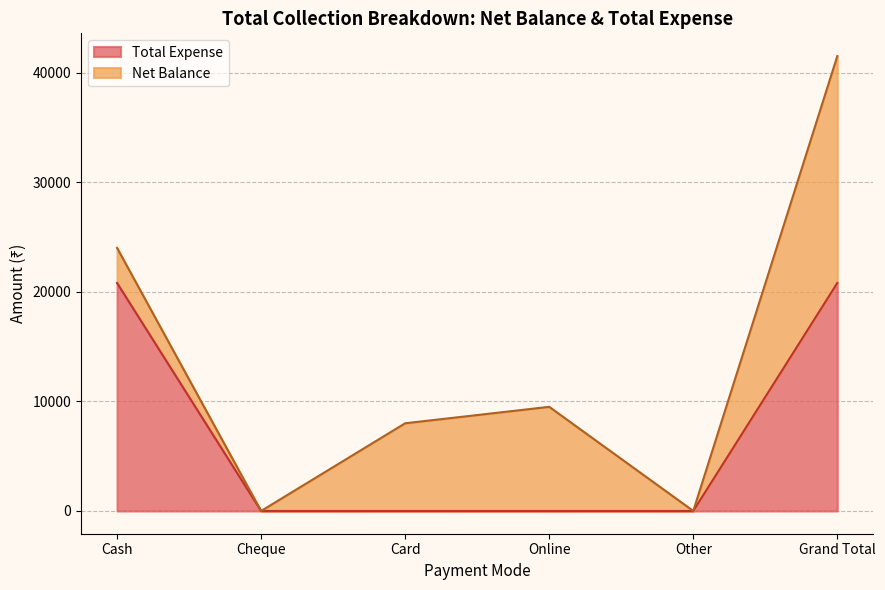

Does the chart display data point markers on the line(s)?

No